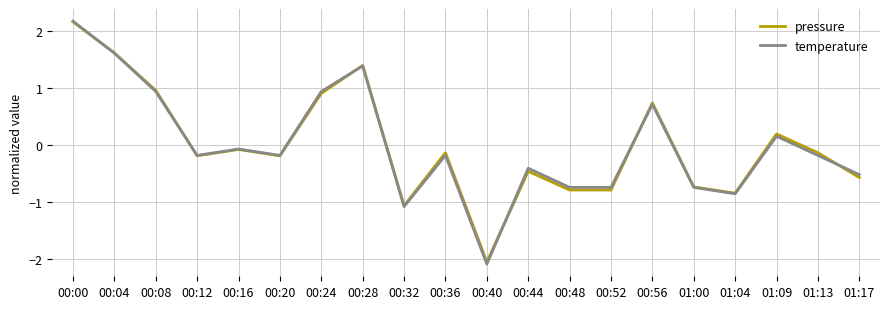

What is the difference between the temperature values at 01:00 and 00:24?

1.7